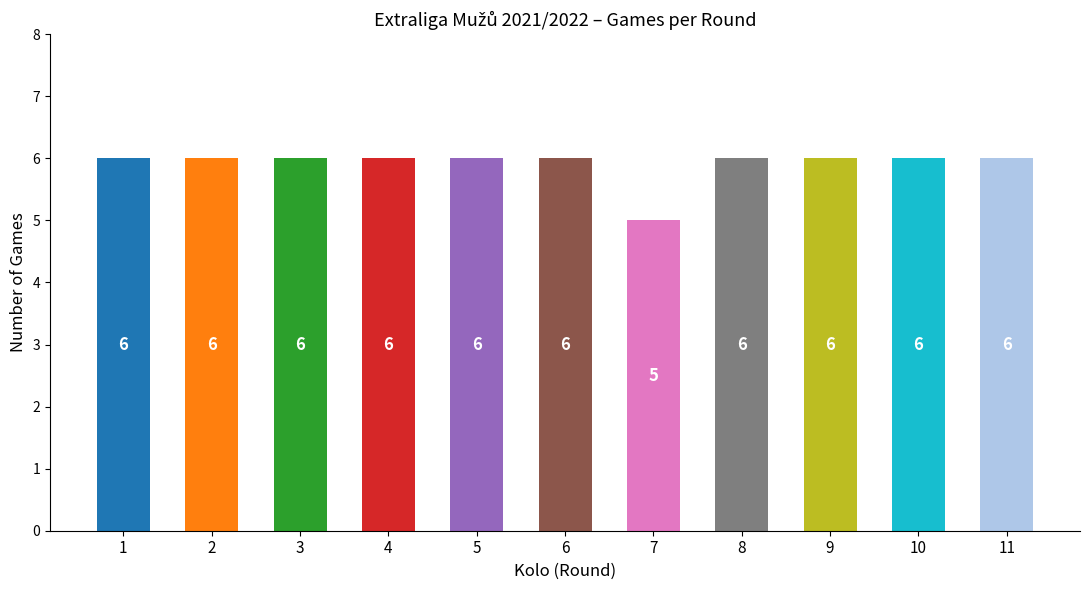

Reading left to right, what are all the values shown in this chart?

6	6	6	6	6	6	5	6	6	6	6